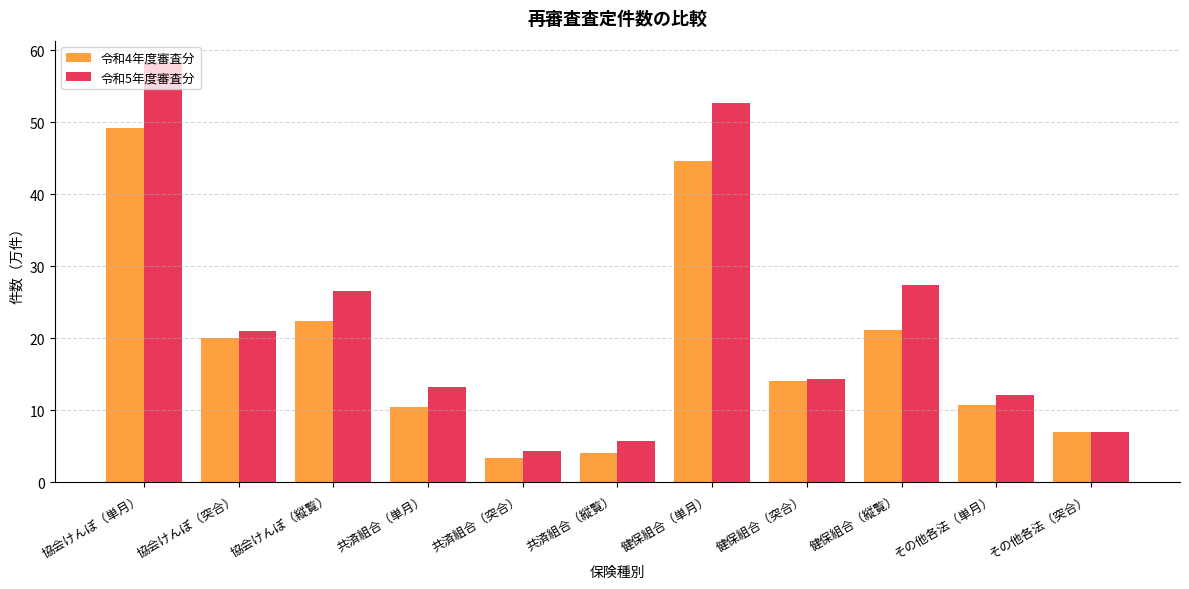

What is the highest value of the 令和5年度審査分 series?

58.4